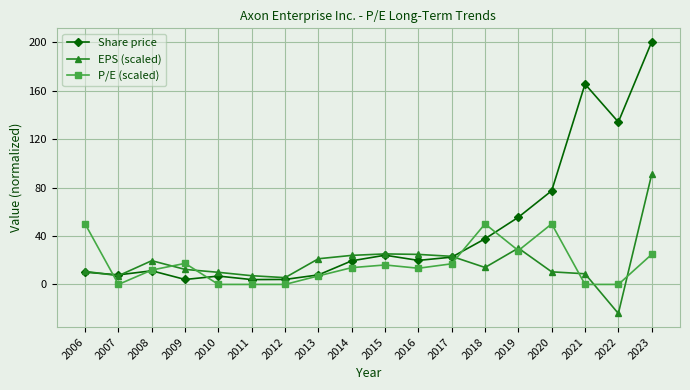

What is the smallest value displayed?

-24.0